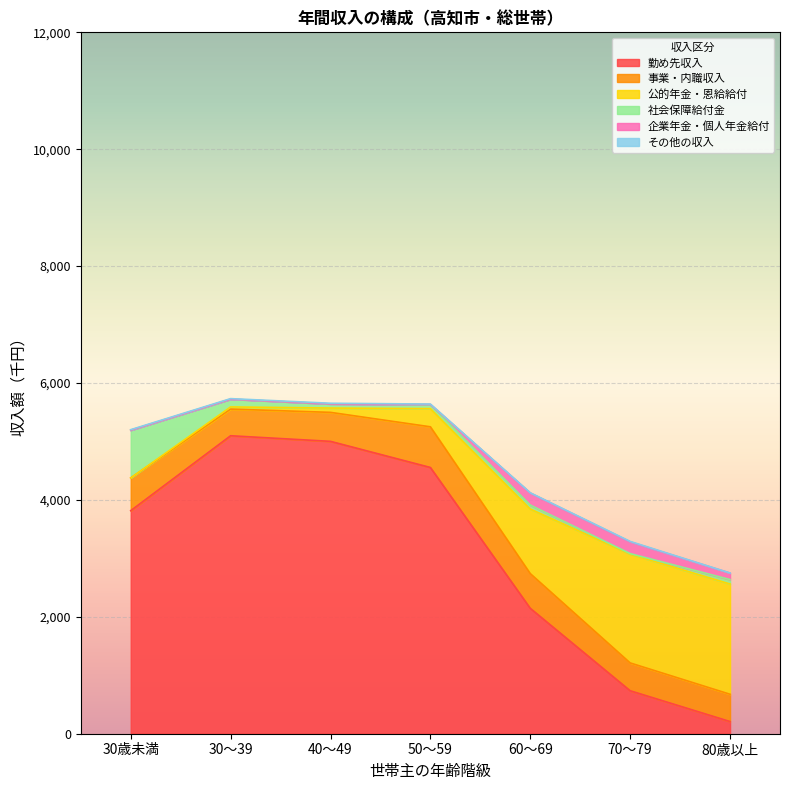

What is the maximum value shown in the chart?

5098